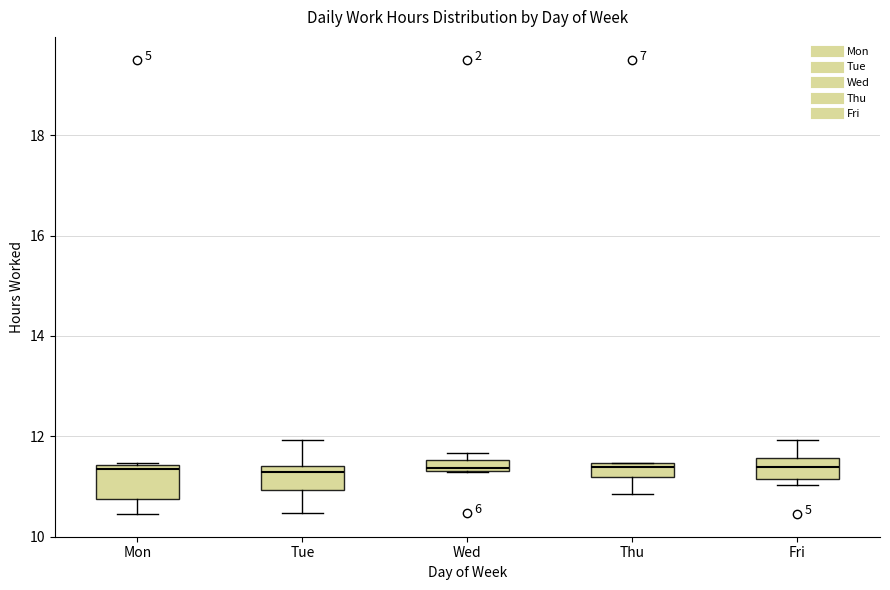

Where is the upper edge of the box for Mon on the y-axis? The values are not printed on the chart, so give them approximately, as read against the axis.

11.4